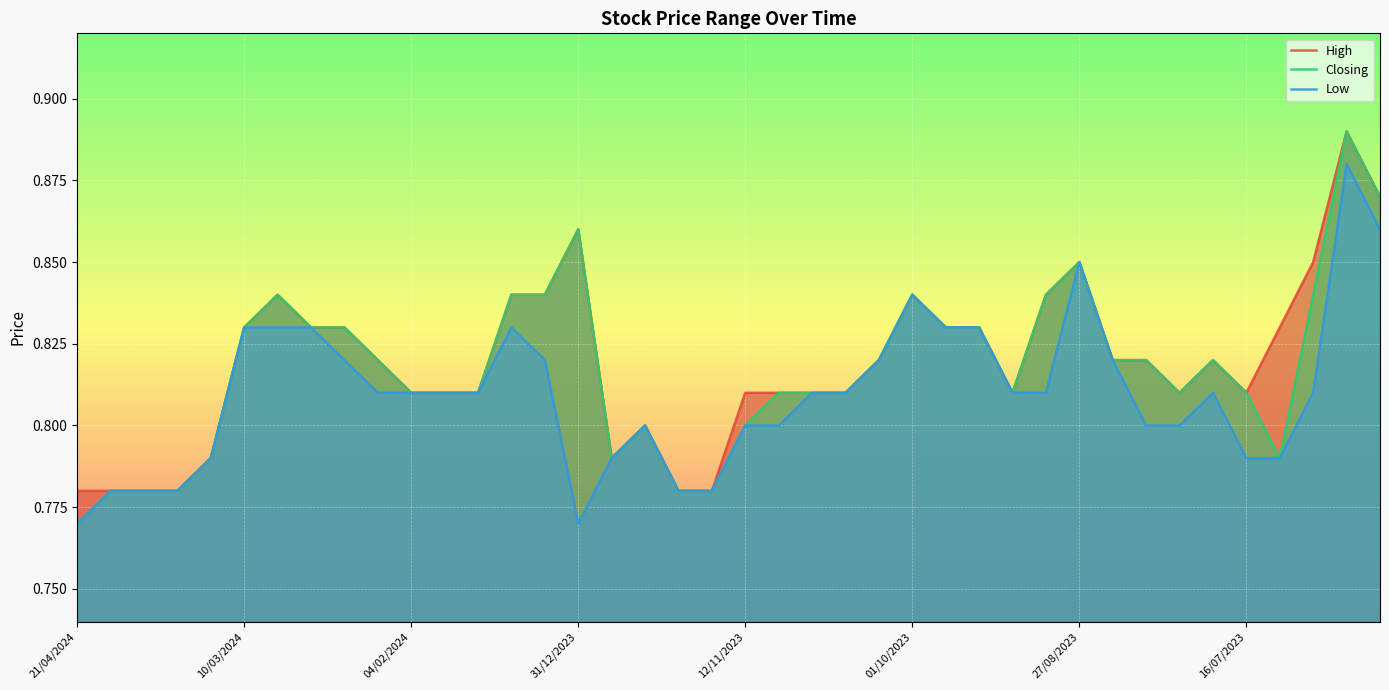

True or false: Closing has a value of 1.3 at 21/04/2024.

False